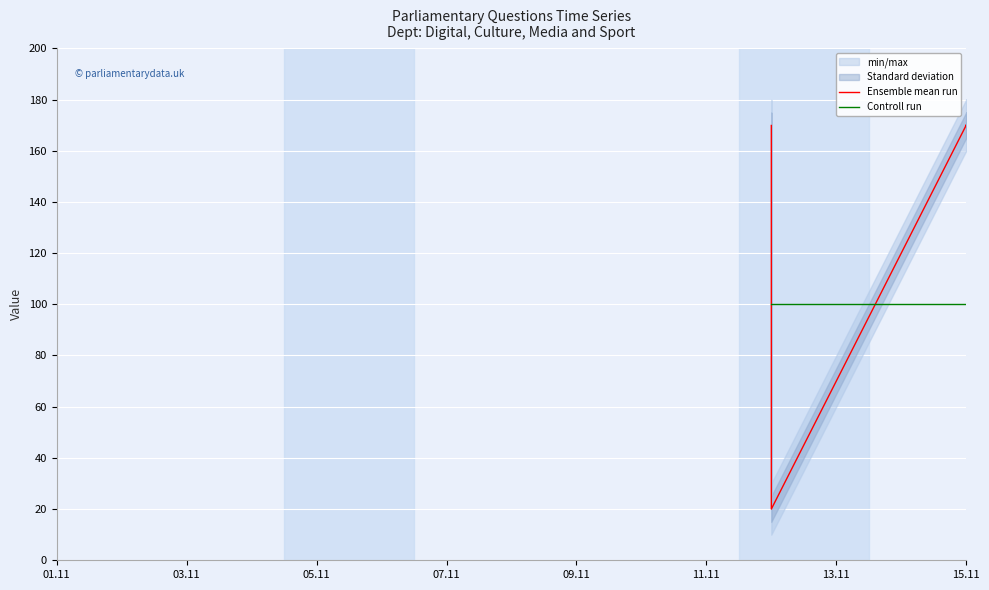

Reading left to right, what are all the values shown in this chart?

Ensemble mean run: 169.9	20.0	170.0	169.9	170.0
Controll run: 100.0	100.0	100.0	100.0	100.0